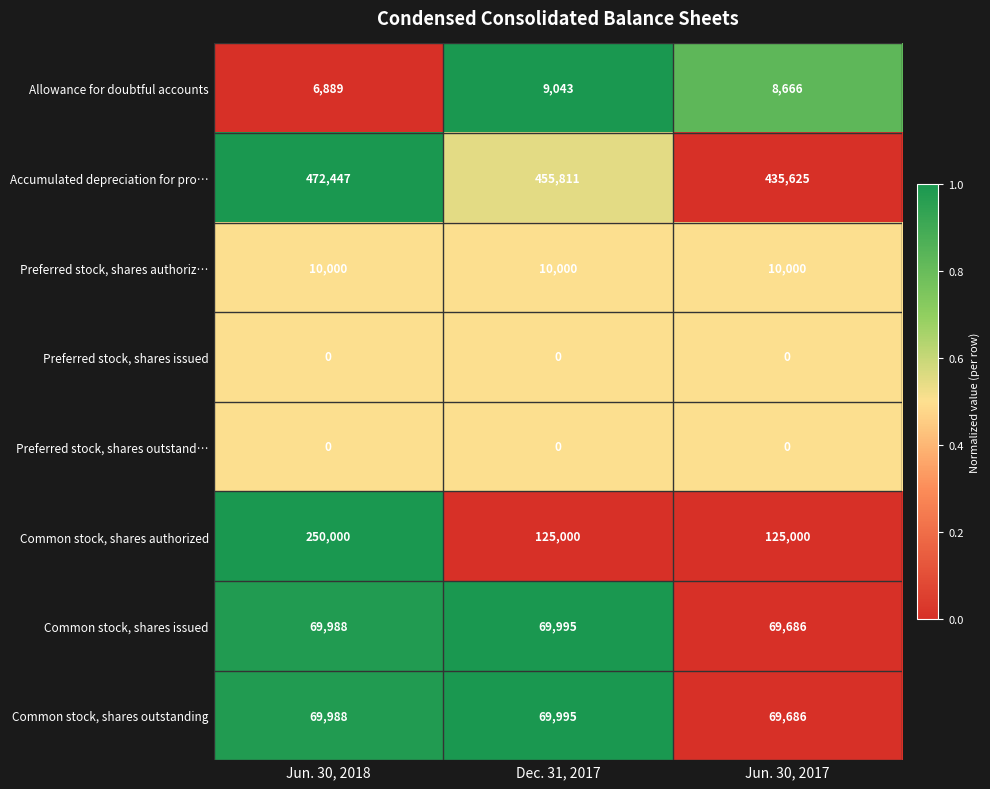

Where does the Accumulated depreciation for pro… series first go above 455811?

Jun. 30, 2018